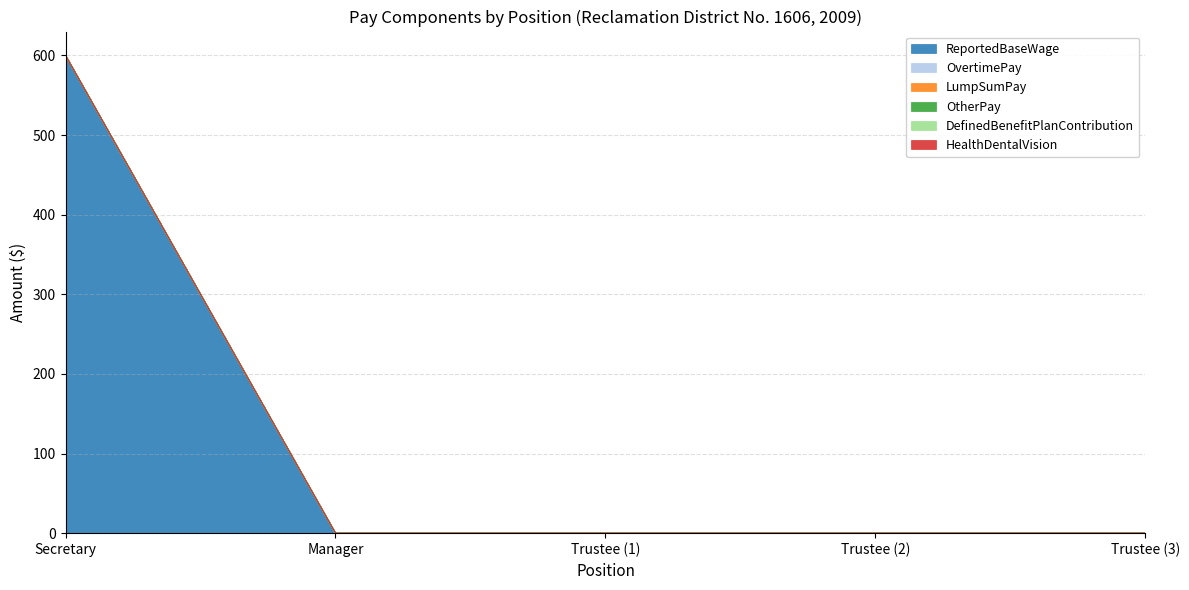

True or false: LumpSumPay has a value of 0 at Manager.

True